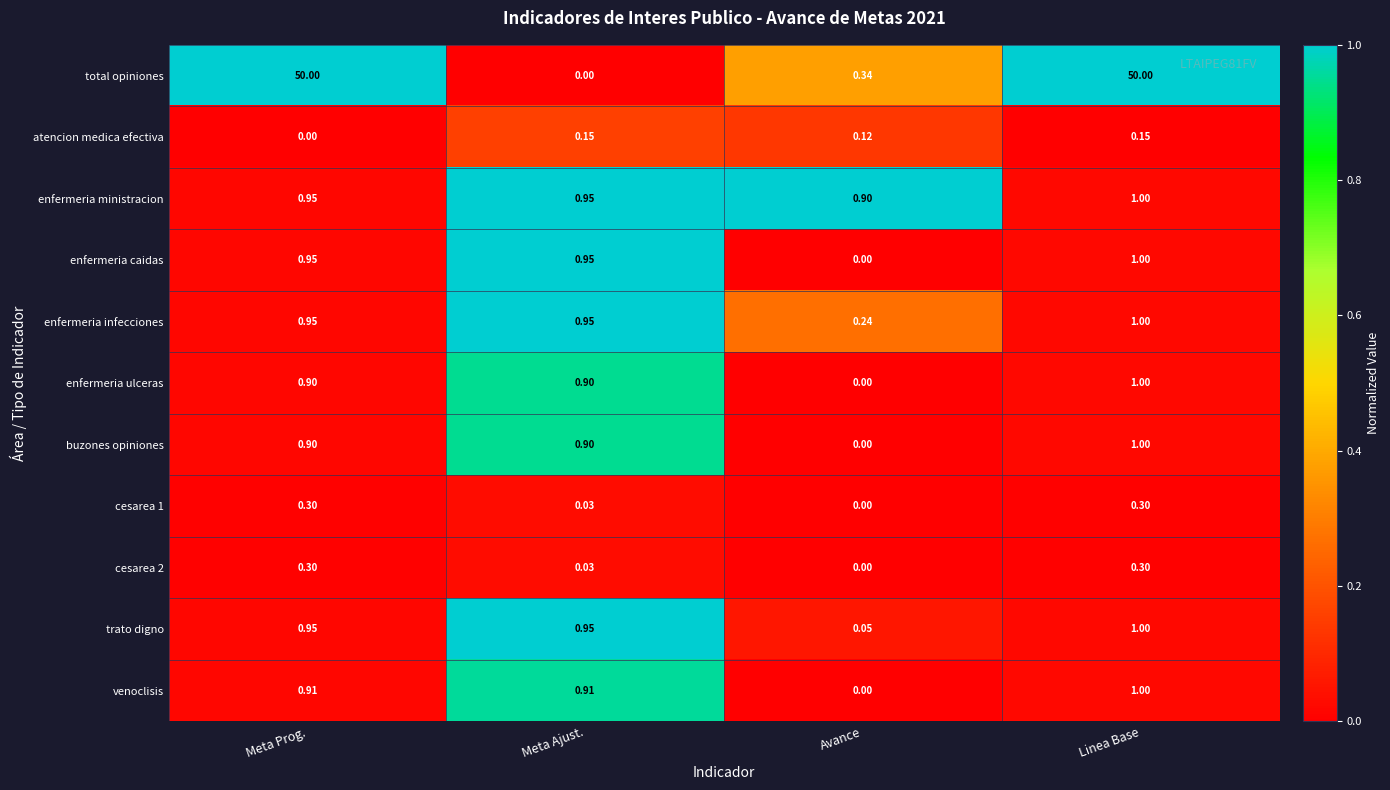

Which series has the widest spread of values?

total opiniones